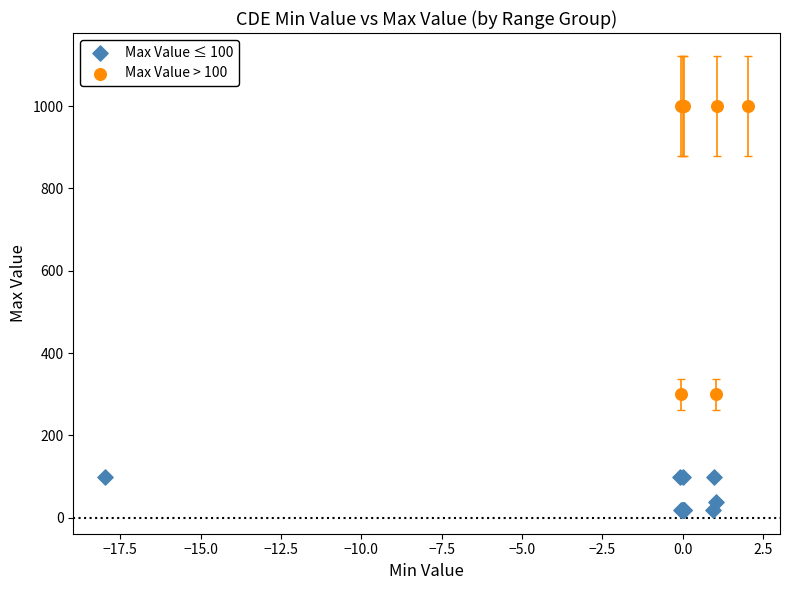

Which series contains the highest Y value?

Max Value > 100